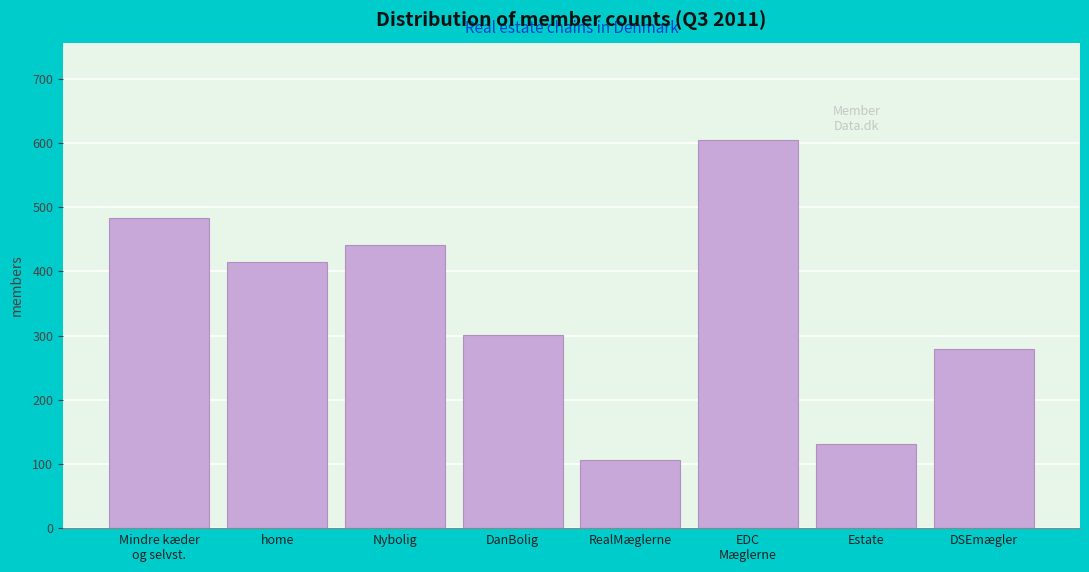

Reading right to left, what are all the values shown in this chart?

280	132	605	107	301	442	415	483